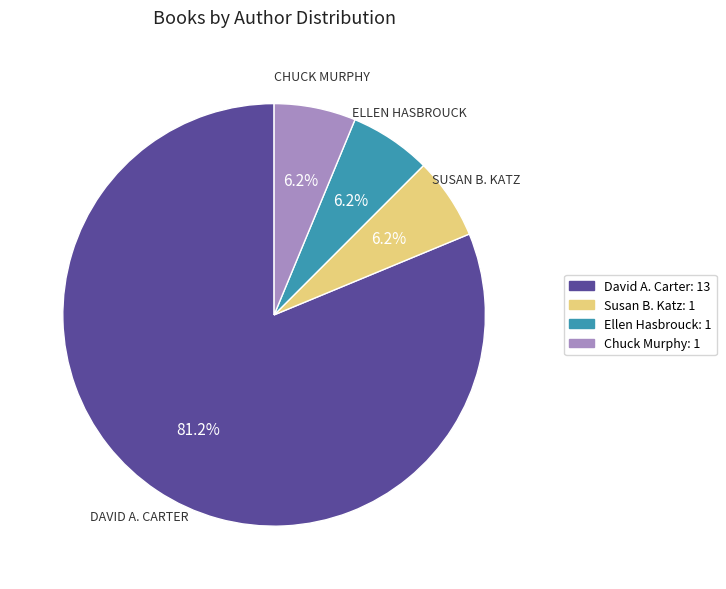

Approximately how many times larger is the value at Susan B. Katz: 1 compared to Ellen Hasbrouck: 1?

1.0